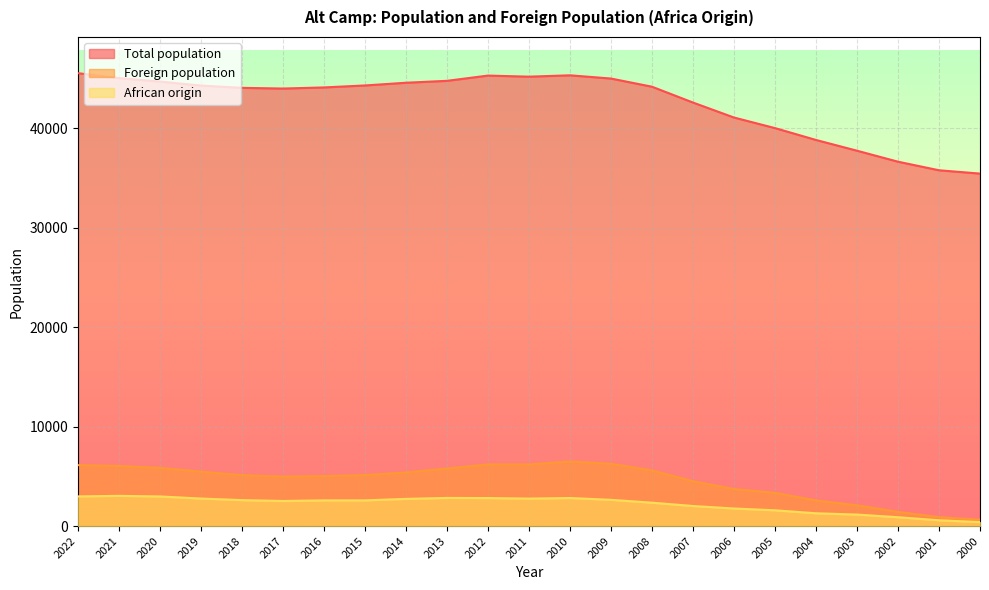

True or false: Foreign population has a value of 6003 at 2006.

False